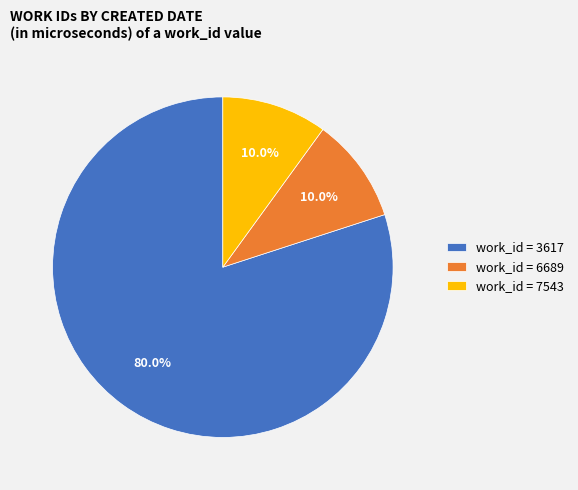

How many slices are in this pie chart?

3